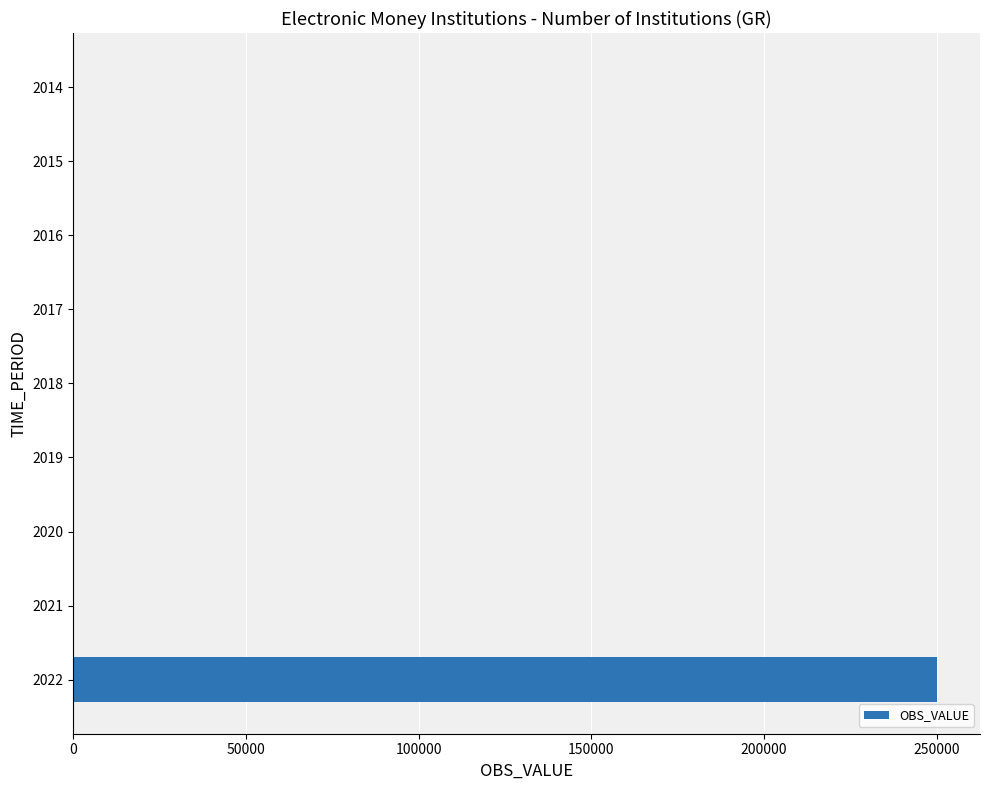

The value at 2014 is 0. True or false?

True